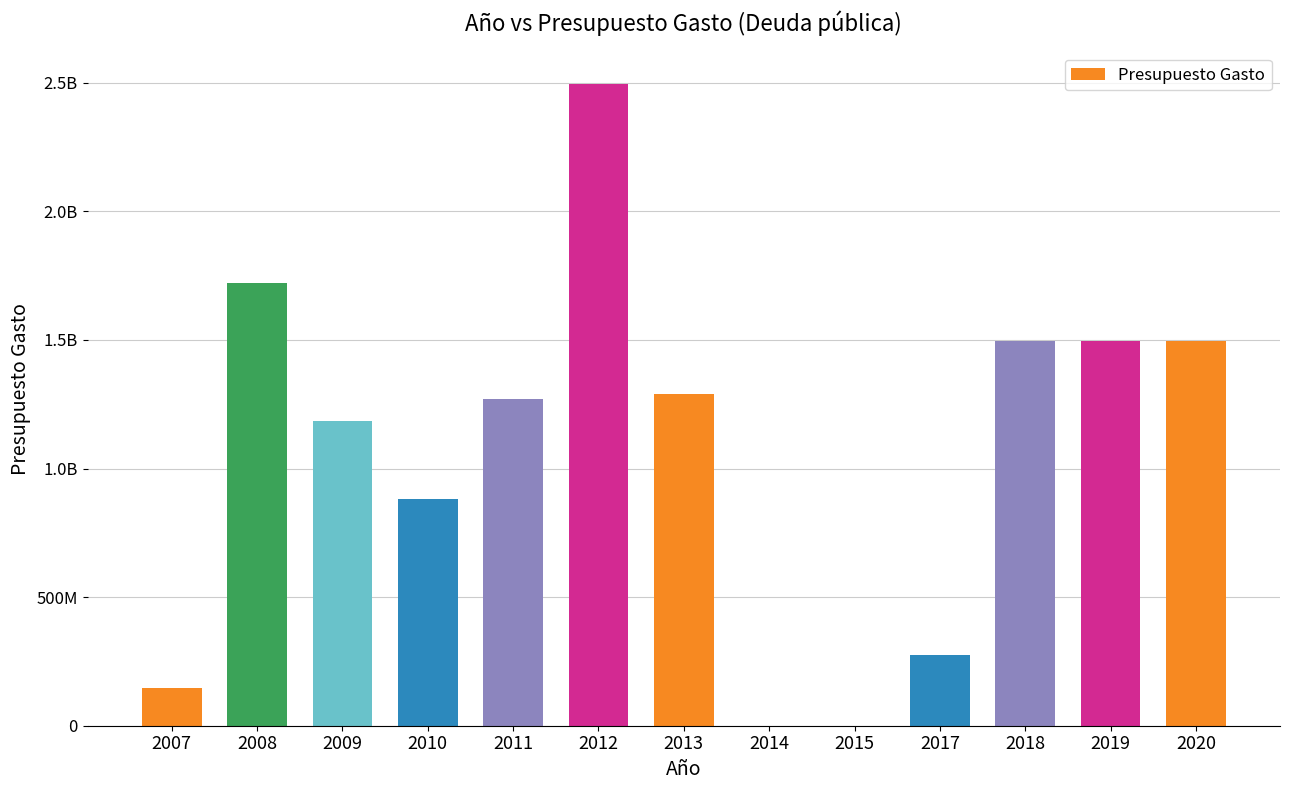

The chart shows a value of 2075399987 at 2019. True or false?

False